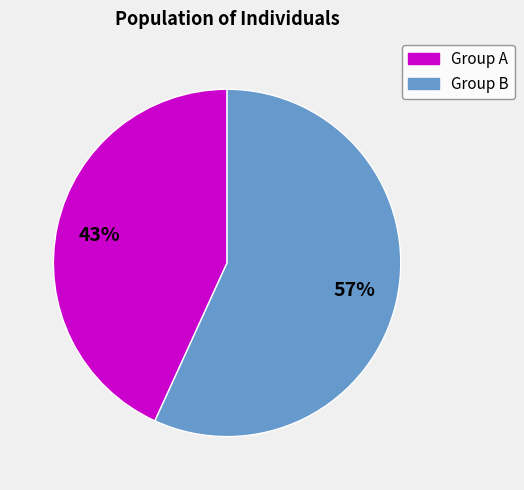

To the nearest percent, what is the average slice percentage?

50%